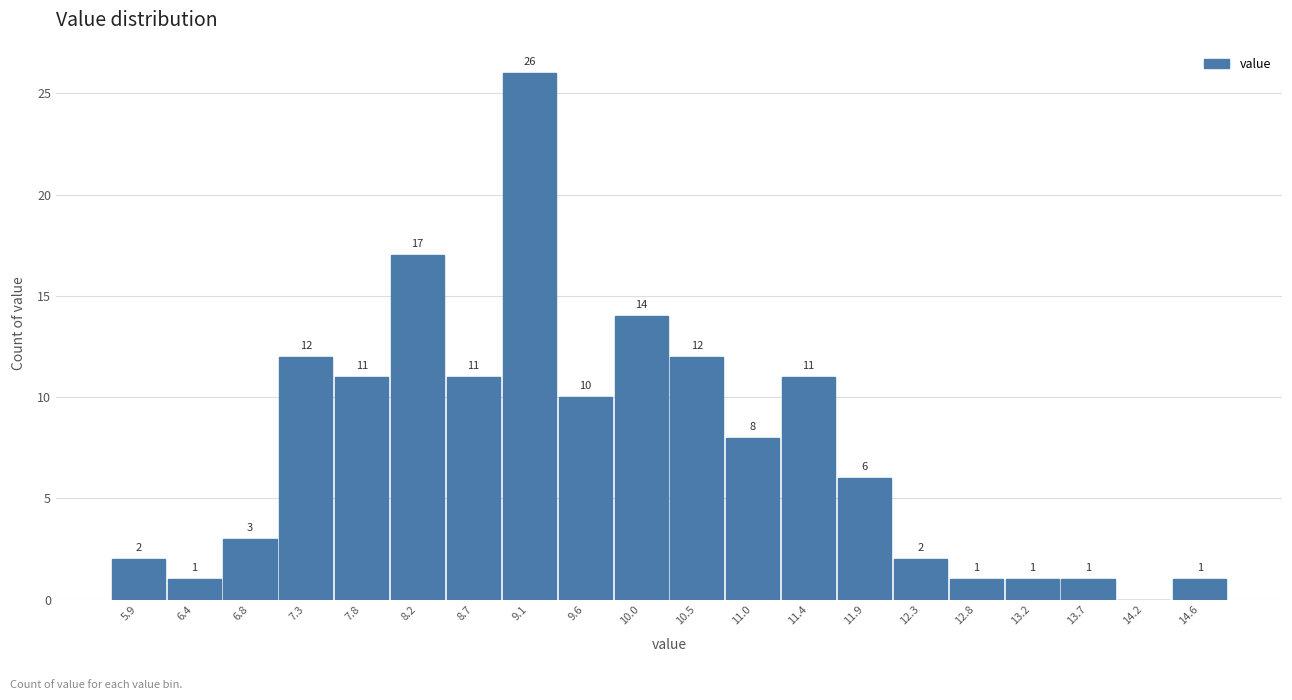

Reading left to right, list all the values displayed in this chart.

5.9=2	6.4=1	6.8=3	7.3=12	7.8=11	8.2=17	8.7=11	9.1=26	9.6=10	10.0=14	10.5=12	11.0=8	11.4=11	11.9=6	12.3=2	12.8=1	13.2=1	13.7=1	14.2=0	14.6=1